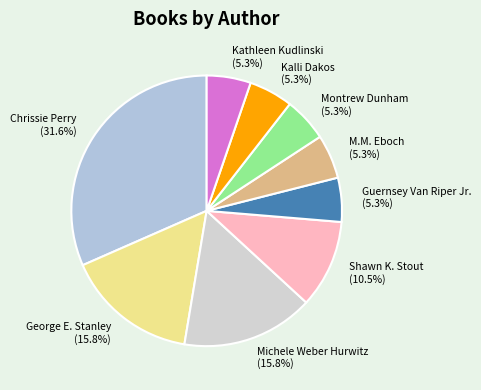

What is the total percentage of Shawn K. Stout and Kalli Dakos?

15.8%